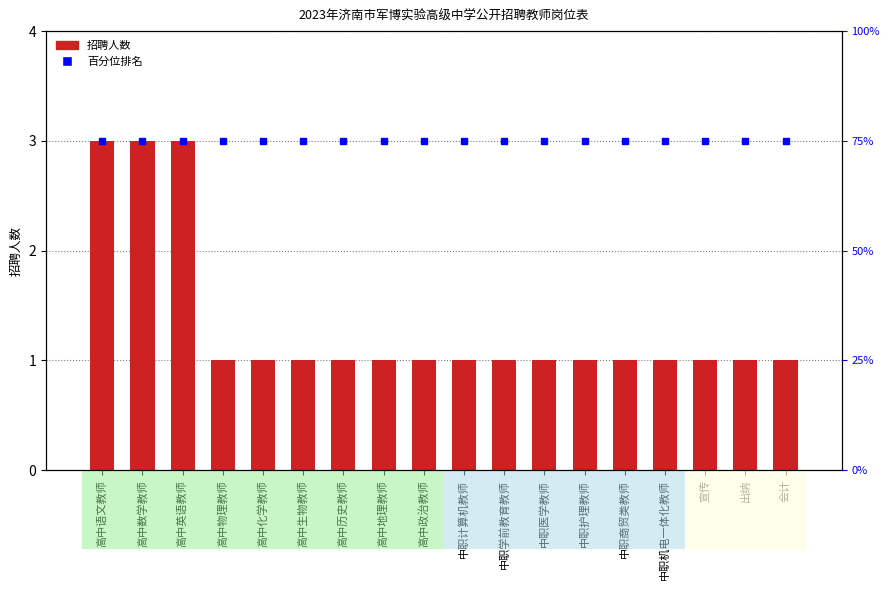

True or false: 百分位排名 has a value of 75 at 中职商贸类教师.

True